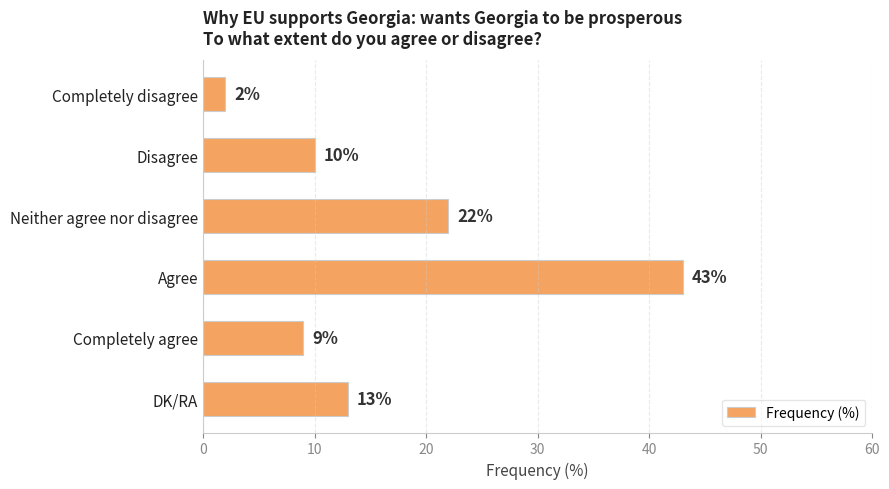

What is the value of the 6th bar from the top?

13